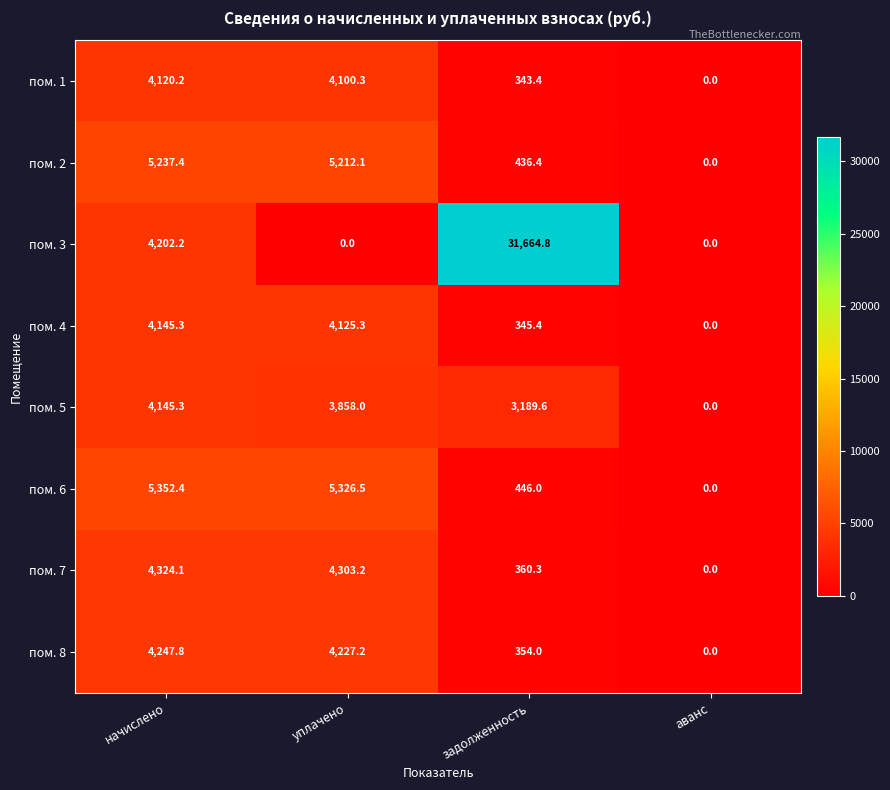

Which series has the largest total across all categories?

пом. 3